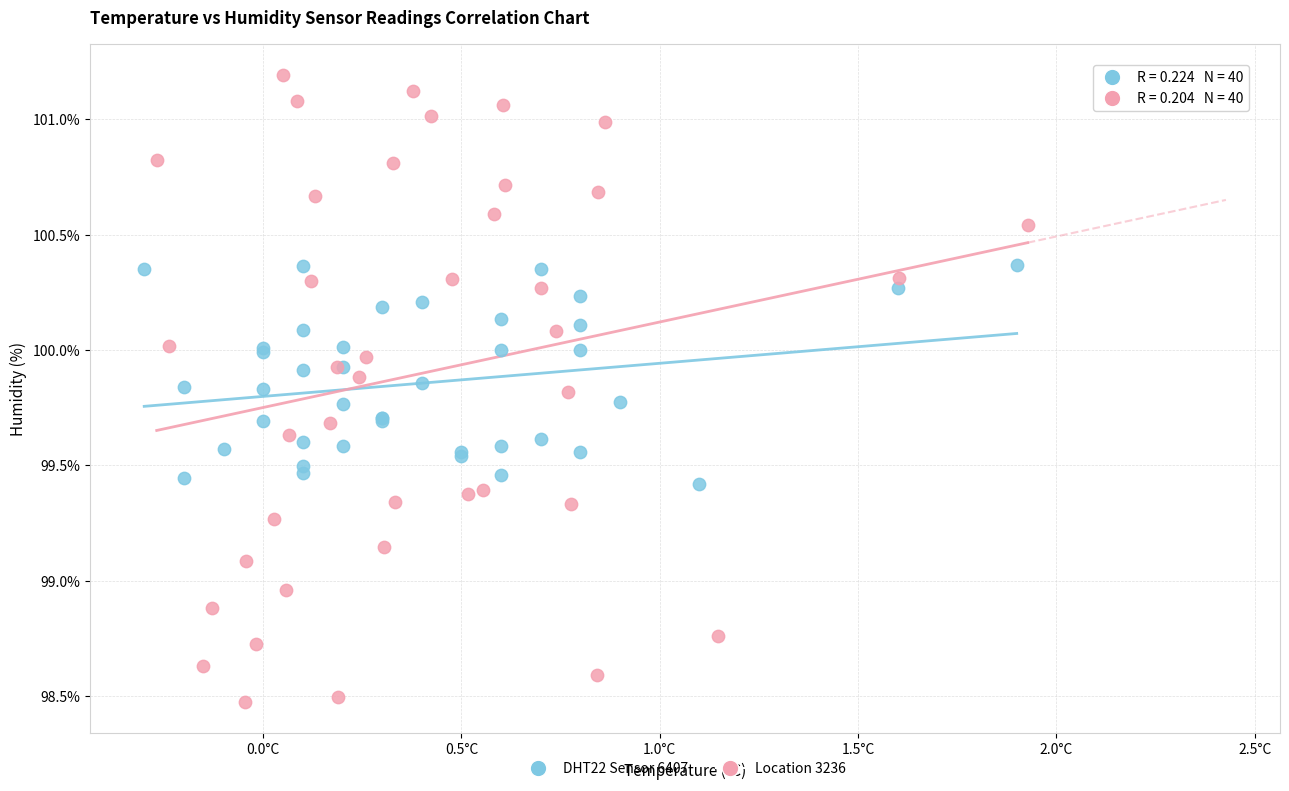

Which series contains the lowest Y value?

Location 3236